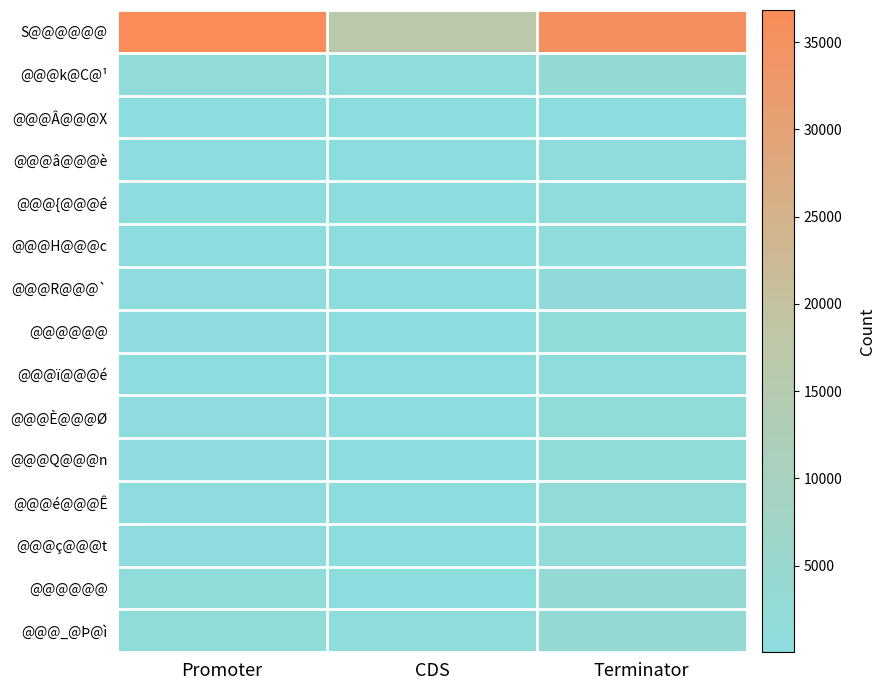

Which label corresponds to the largest value in the chart?

Promoter